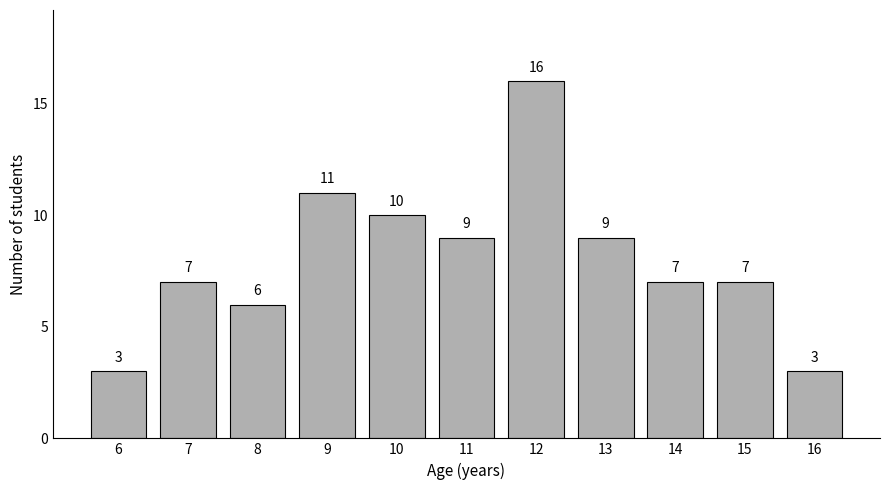

Reading left to right, transcribe all the data shown in this chart.

3	7	6	11	10	9	16	9	7	7	3